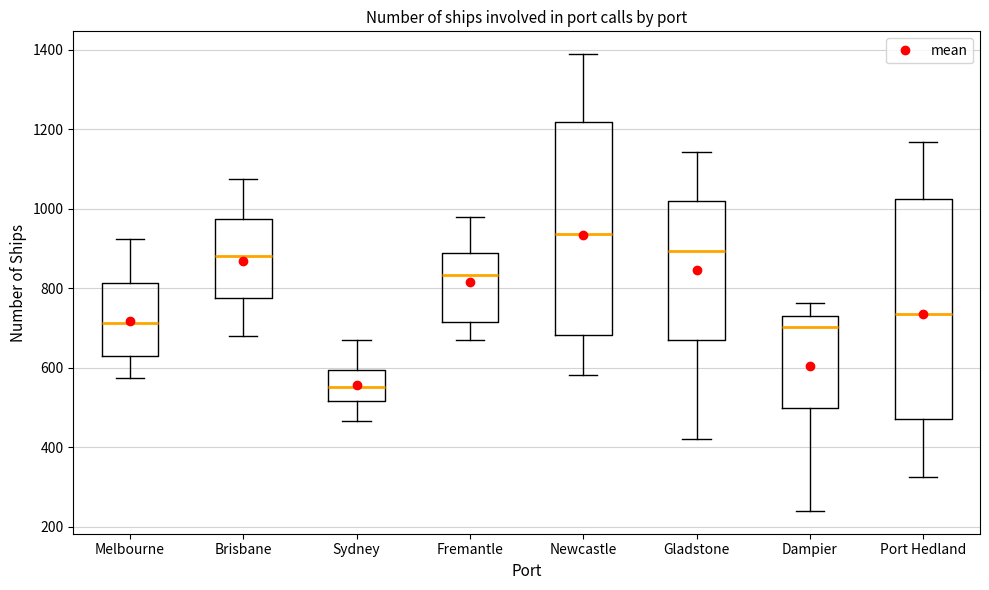

Which box has the highest median line?

Newcastle